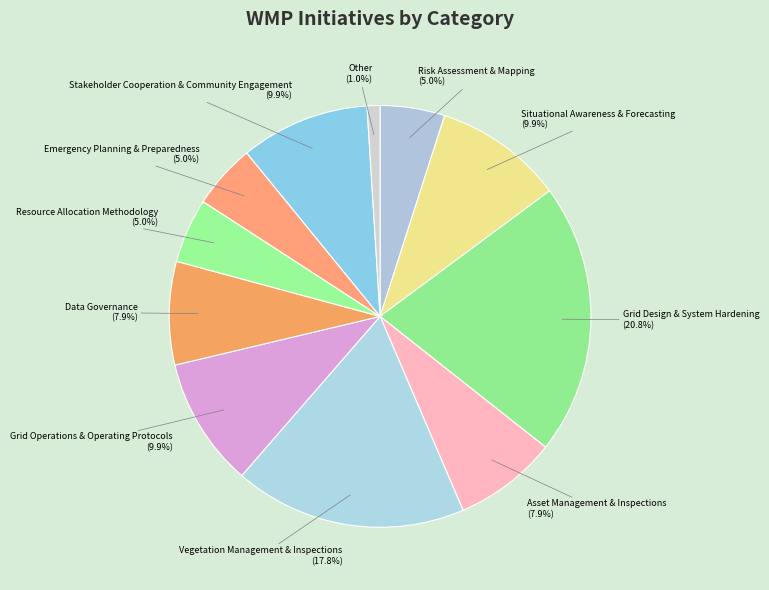

Between Grid Design & System Hardening and Resource Allocation Methodology, which is larger?

Grid Design & System Hardening